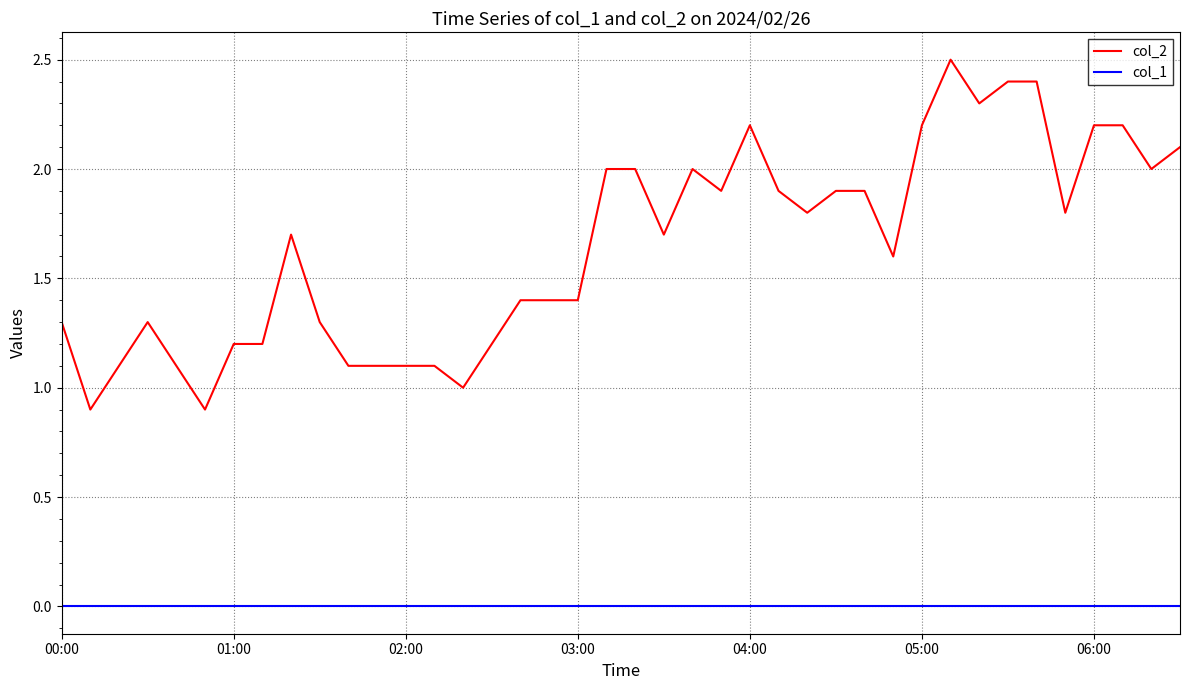

Rank the series by their average value, from lowest to highest.

col_1, col_2